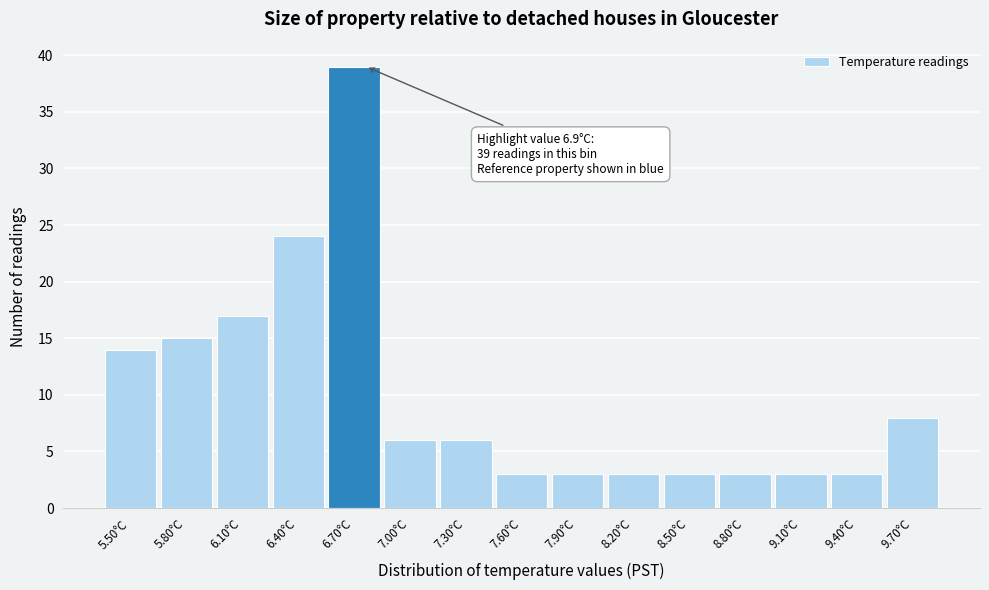

Reading right to left, transcribe all the data shown in this chart.

9.70°C=8	9.40°C=3	9.10°C=3	8.80°C=3	8.50°C=3	8.20°C=3	7.90°C=3	7.60°C=3	7.30°C=6	7.00°C=6	6.70°C=39	6.40°C=24	6.10°C=17	5.80°C=15	5.50°C=14